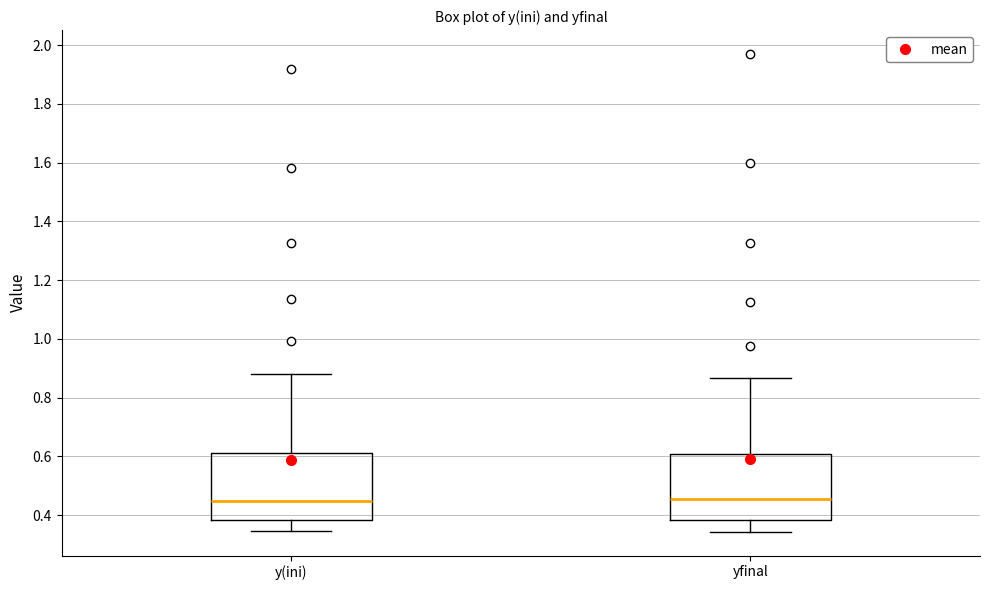

Where does the median line of the box for yfinal sit on the y-axis? The values are not printed on the chart, so give them approximately, as read against the axis.

0.46